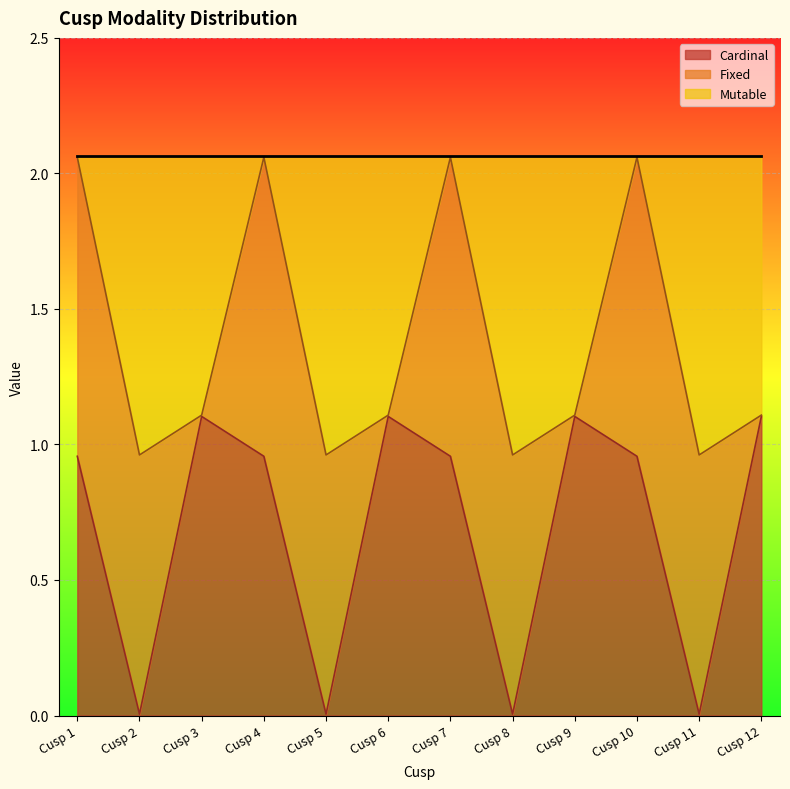

Between Cusp 3 and Cusp 8, which series saw the biggest shift?

Cardinal